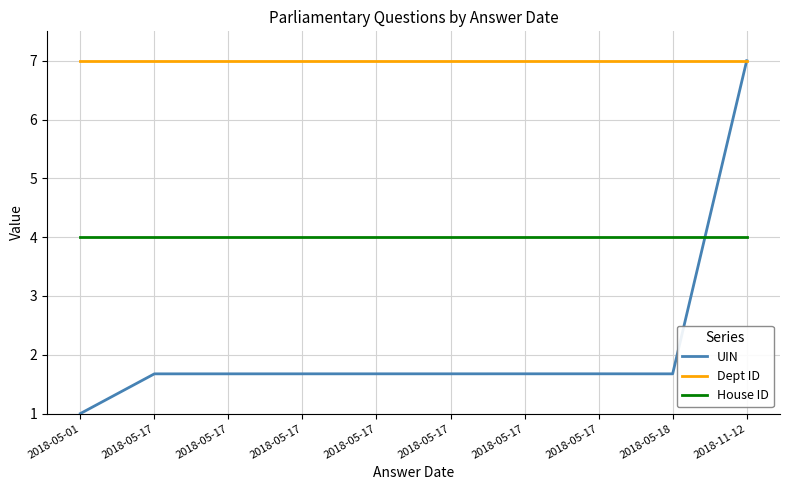

List the series in order of their peak value, lowest first.

House ID, UIN, Dept ID